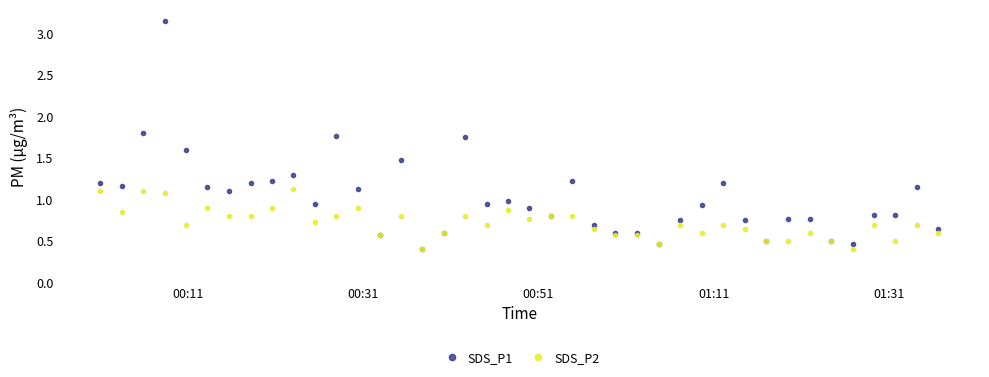

True or false: SDS_P2 has more than 1 points higher than both neighbors.

True